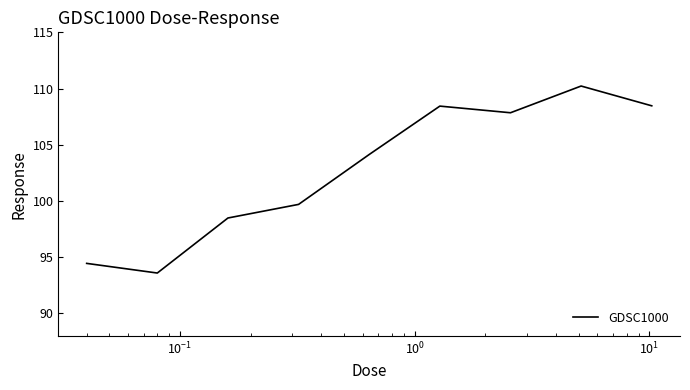

What is the greatest value displayed?

110.2